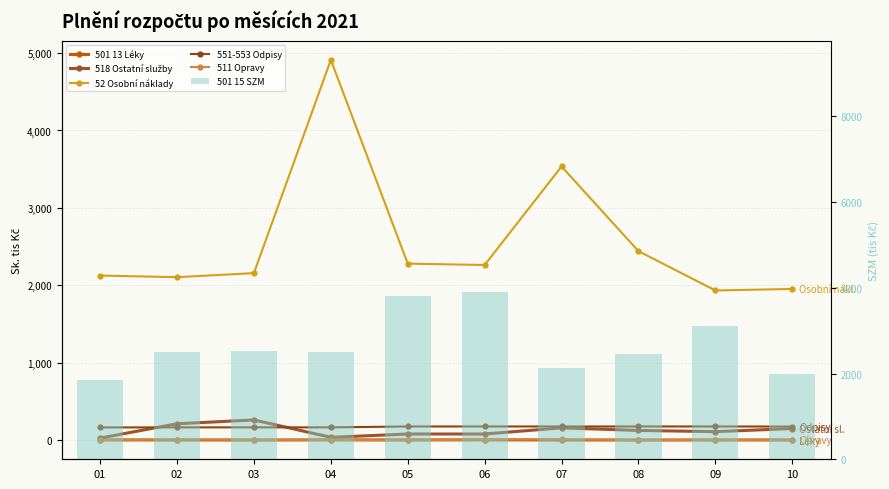

What is the smallest value displayed?

-1.1